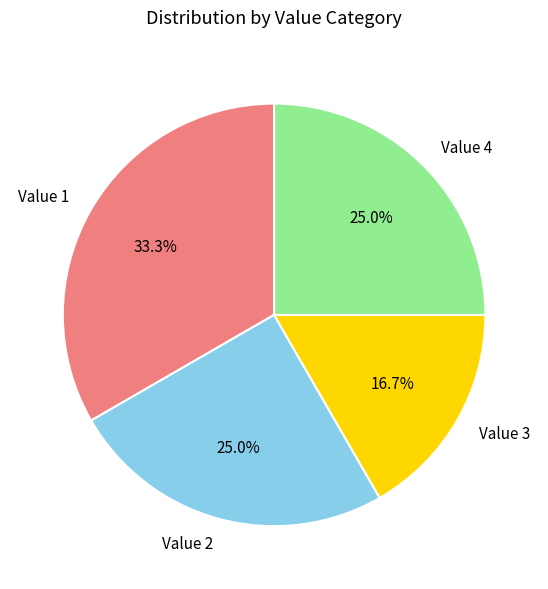

What is the total percentage of Value 4 and Value 2?

50.0%